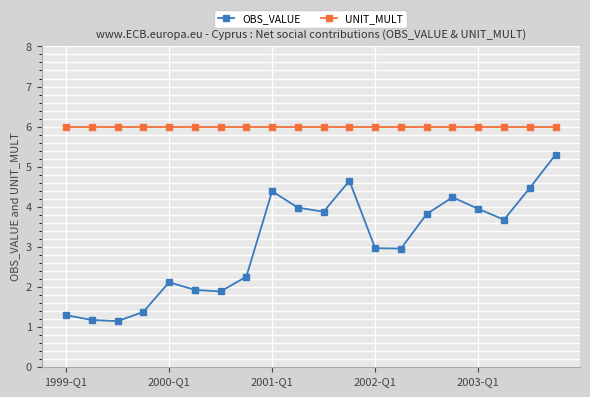

How many interior local valleys does the OBS_VALUE series have?

5